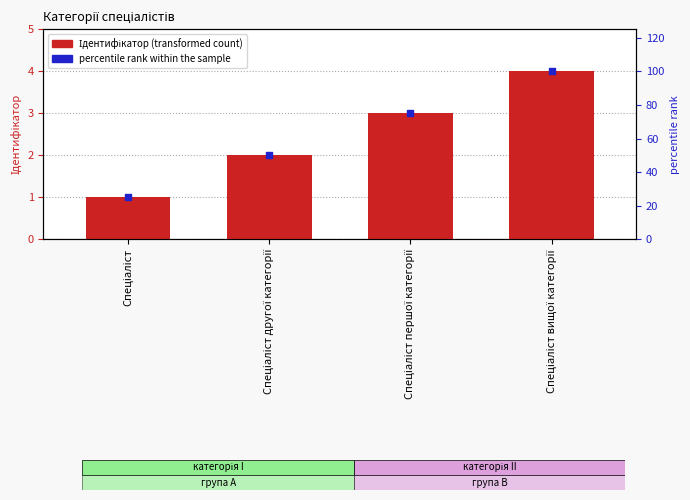

Is the value of percentile rank within the sample at Спеціаліст першої категорії greater than the value of Ідентифікатор at Спеціаліст першої категорії?

Yes